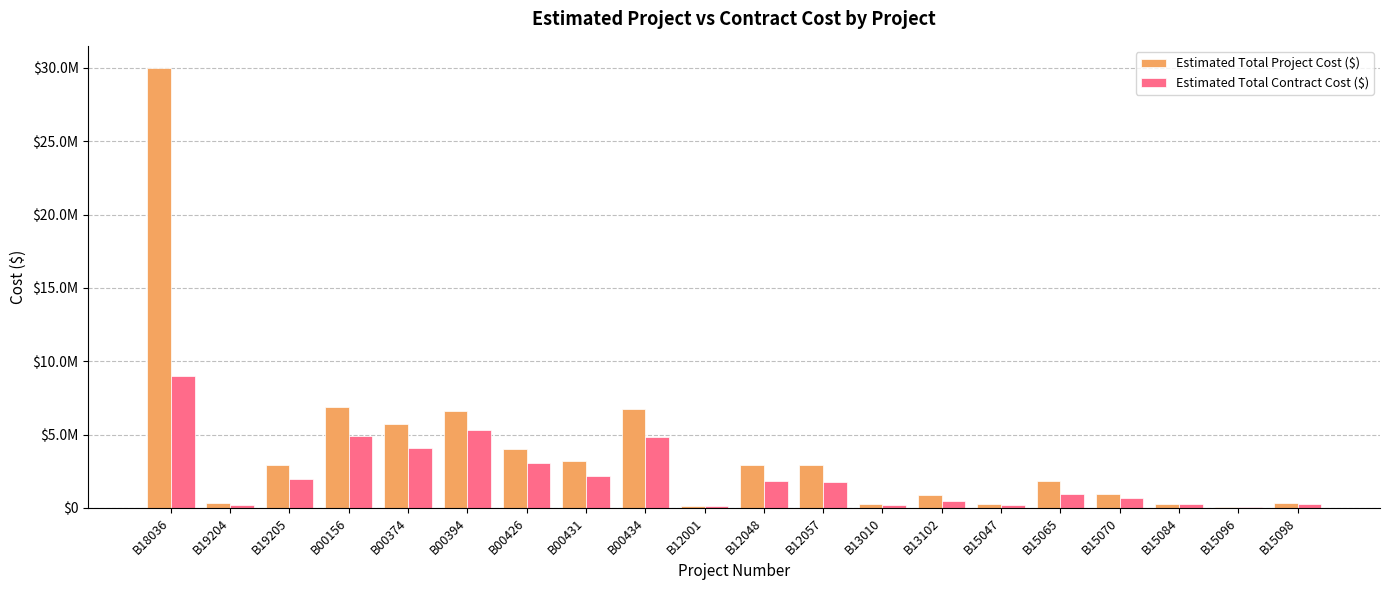

Are the bars grouped side by side (vs. stacked)?

Yes